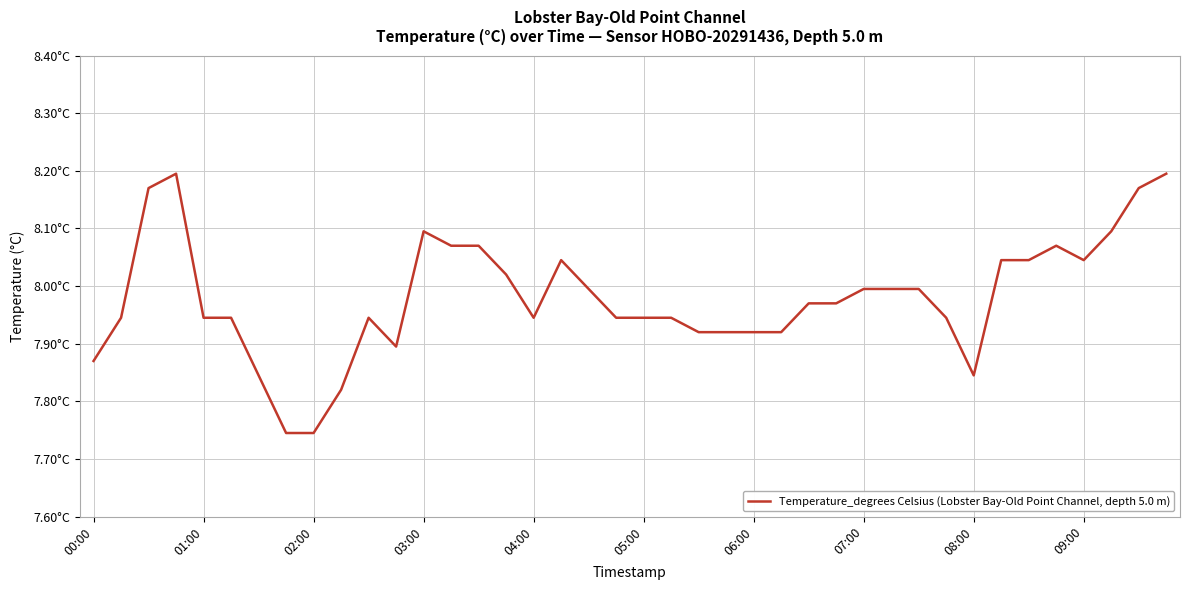

Reading left to right, transcribe all the data shown in this chart.

7.9	7.9	8.2	8.2	7.9	7.9	7.8	7.7	7.7	7.8	7.9	7.9	8.1	8.1	8.1	8.0	7.9	8.0	8.0	7.9	7.9	7.9	7.9	7.9	7.9	7.9	8.0	8.0	8.0	8.0	8.0	7.9	7.8	8.0	8.0	8.1	8.0	8.1	8.2	8.2